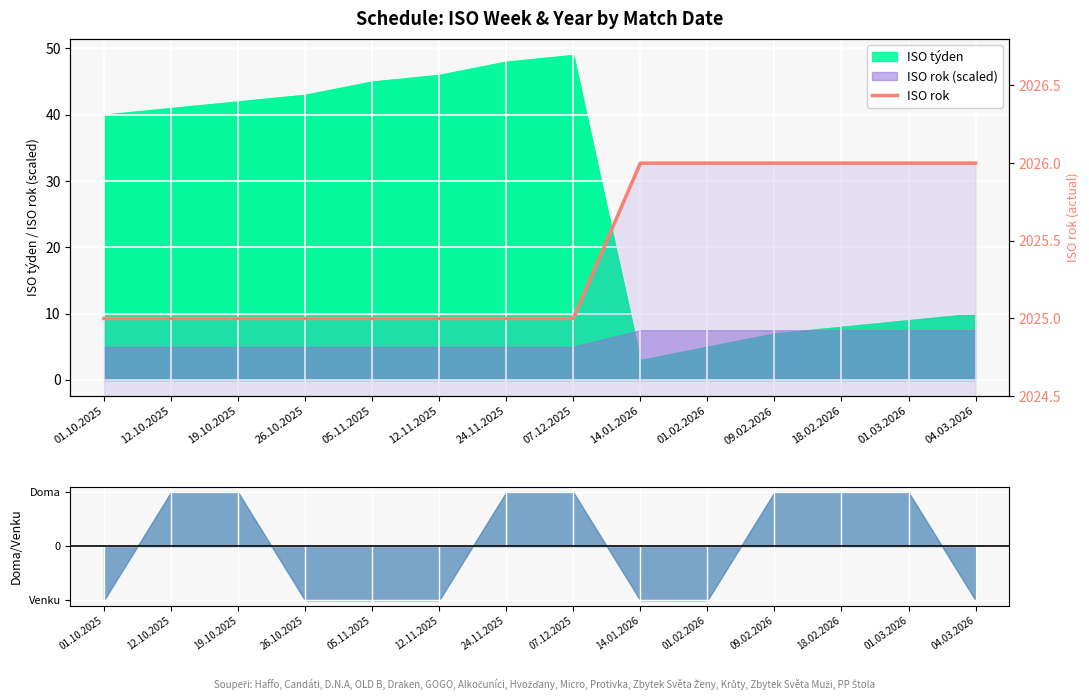

How many categories are shown in the chart?

14